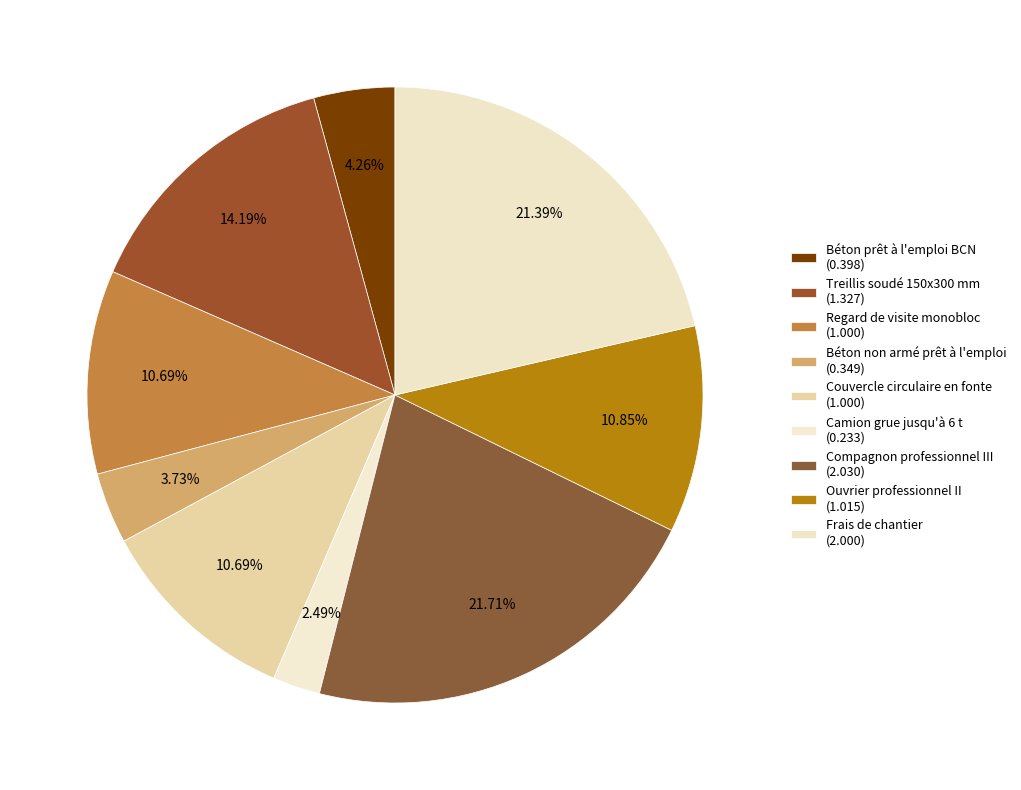

Rank the categories by value from highest to lowest.

Compagnon professionnel III, Frais de chantier, Treillis soudé 150x300 mm, Ouvrier professionnel II, Regard de visite monobloc, Couvercle circulaire en fonte, Béton prêt à l'emploi BCN, Béton non armé prêt à l'emploi, Camion grue jusqu'à 6 t